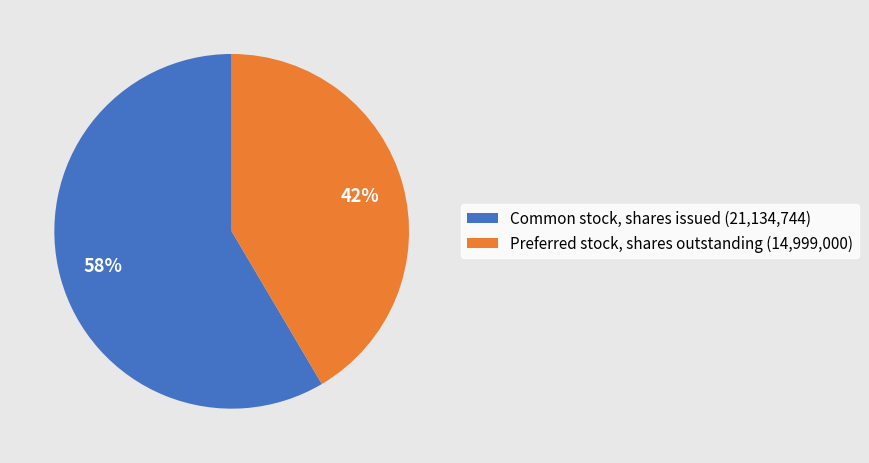

Is it true that Preferred stock, shares outstanding is 42% of the pie?

True